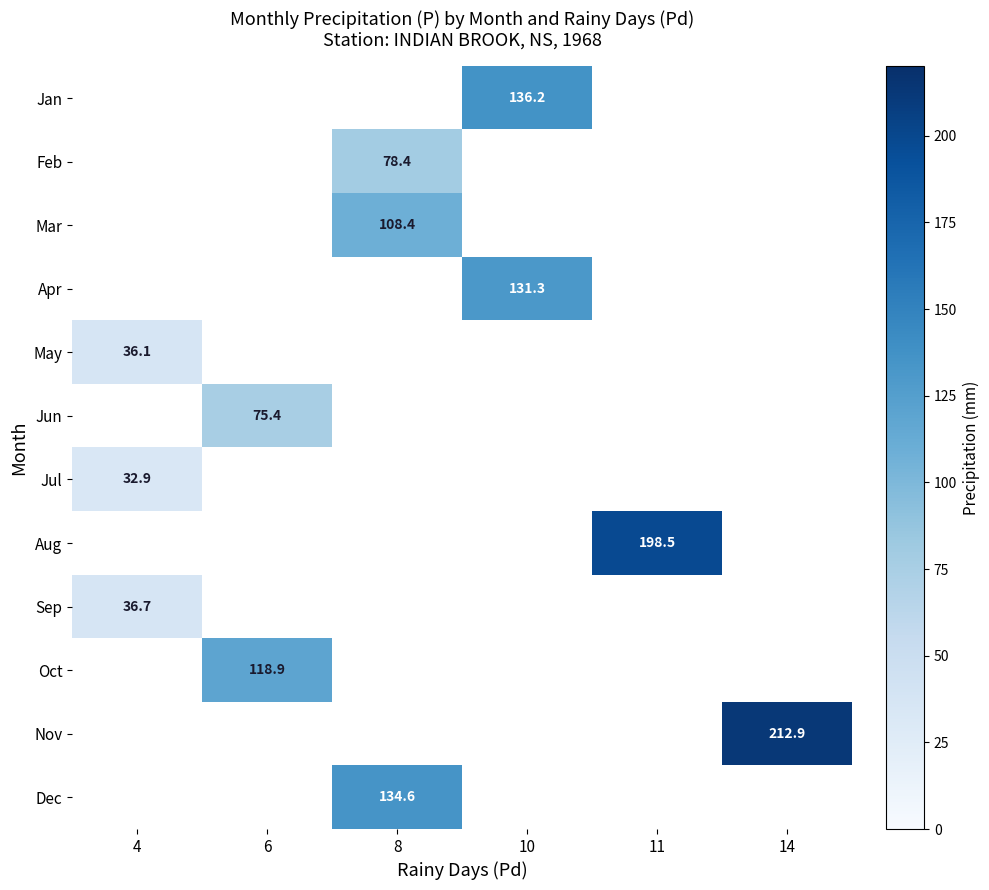

The Jun series shows 75.4 at 6. True or false?

True